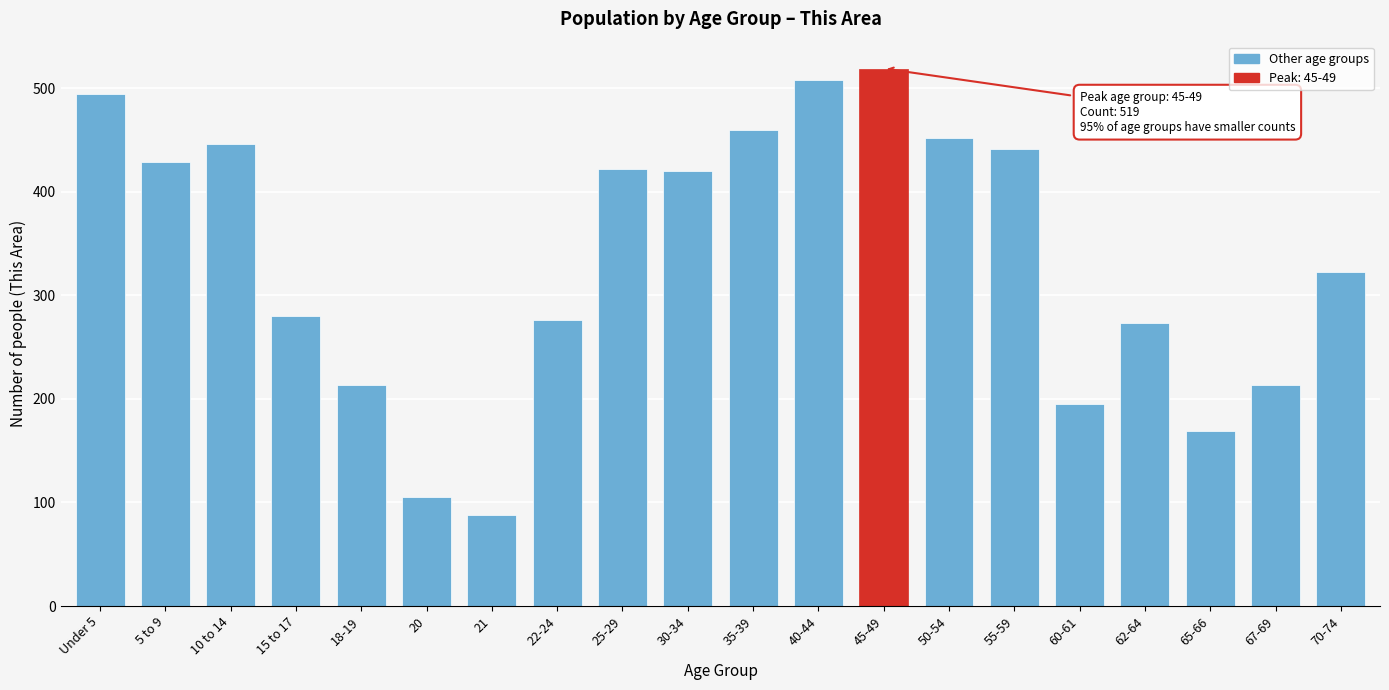

Is it true that the value at 40-44 is 176?

False